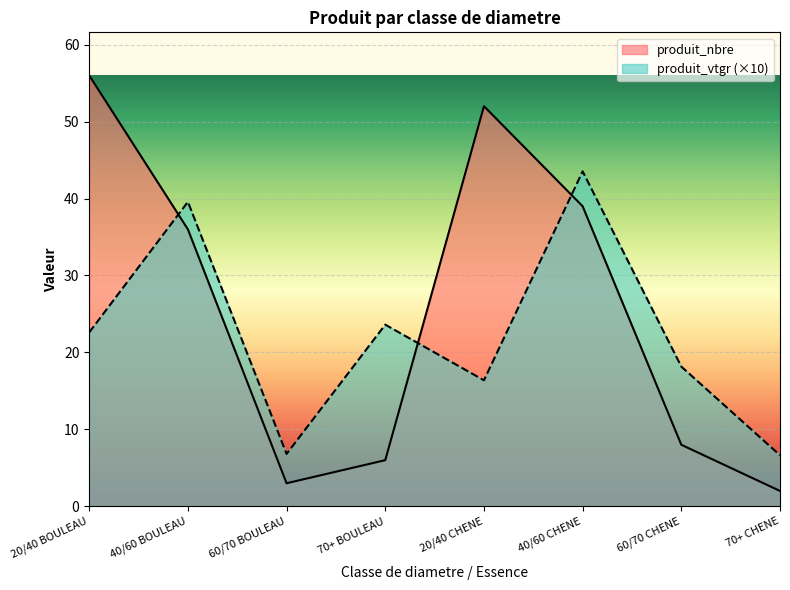

Is the value of produit_nbre at 40/60 CHENE greater than the value of produit_vtgr at 60/70 BOULEAU?

Yes